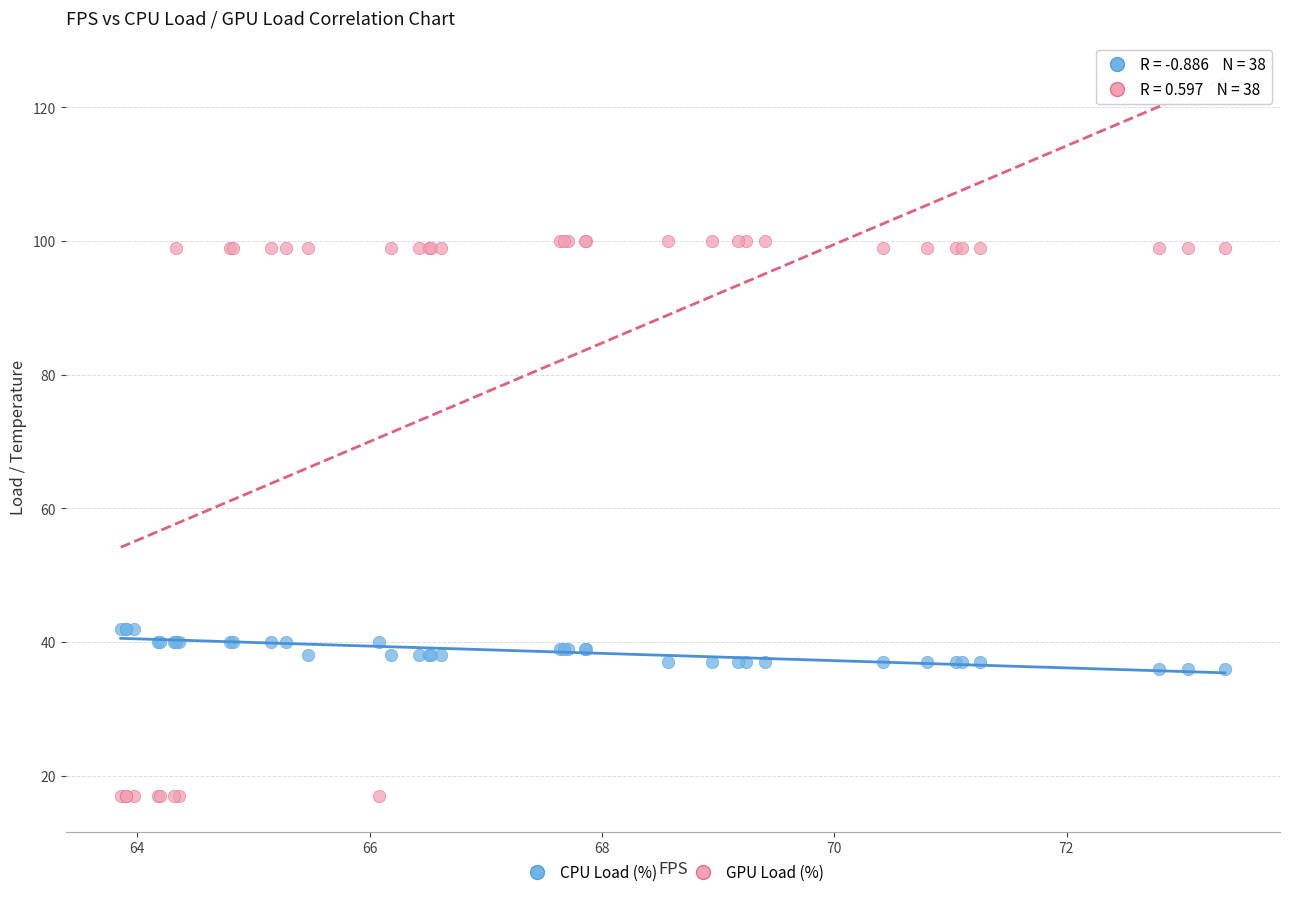

Which series reaches the minimum Y coordinate?

GPU Load (%)